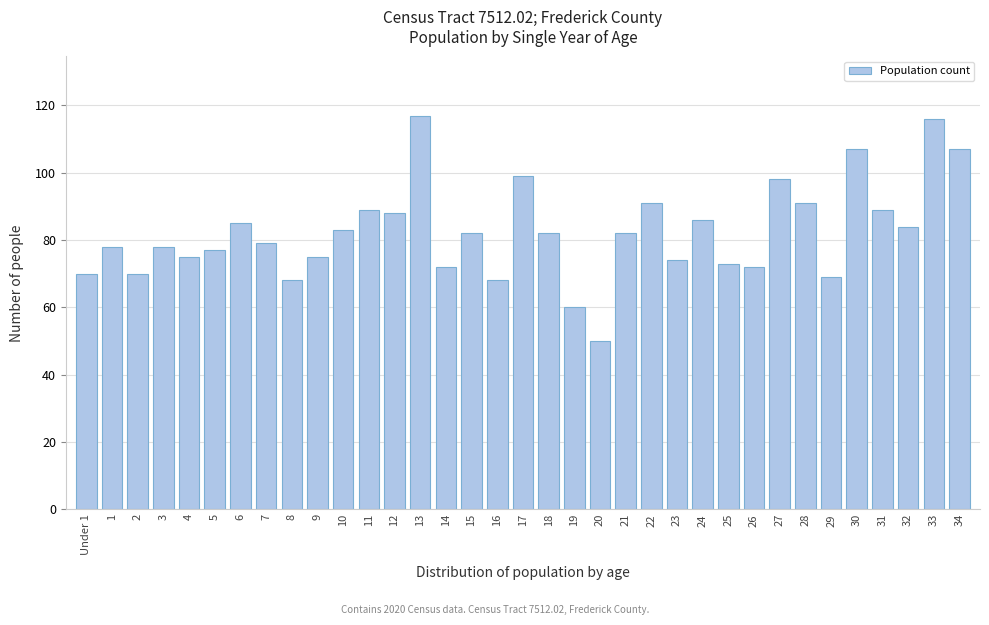

What is the label of the 9th bar from the right?

26